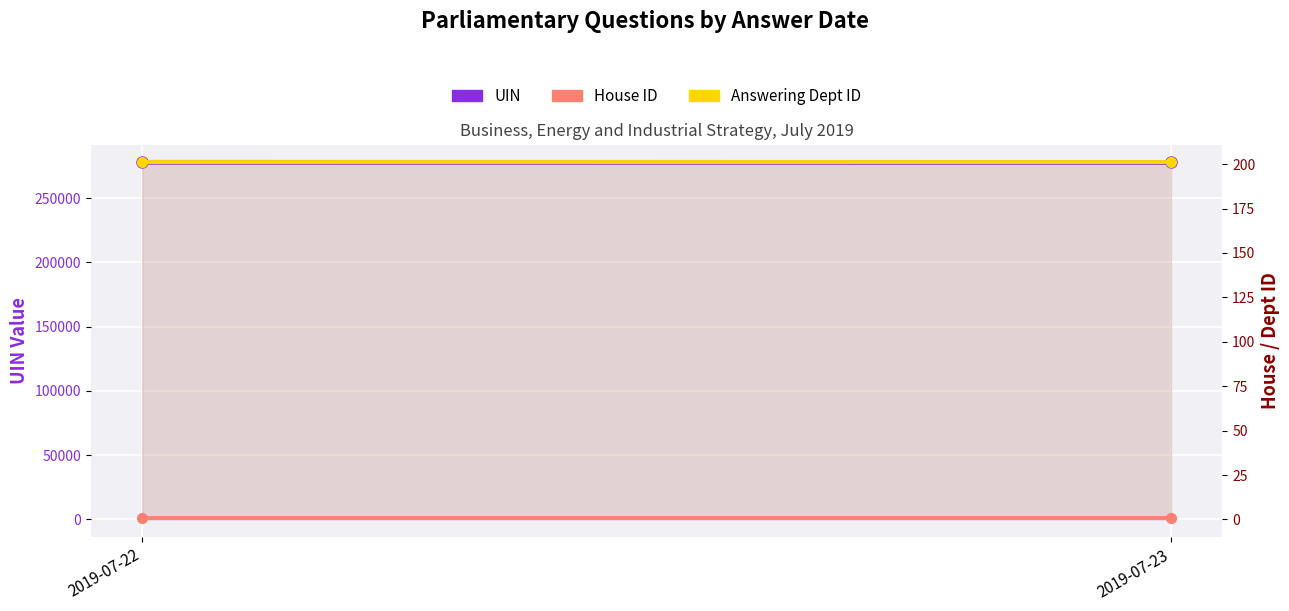

How many lines are shown in the chart?

3